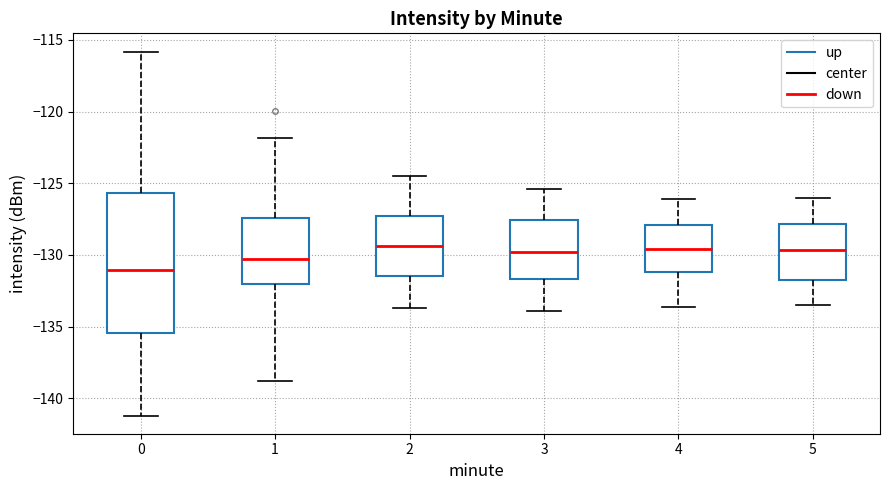

Reading left to right, transcribe this box plot: for each box, give where its median line is, the range the box spans, and where its two whiskers end, as read against the y-axis. The values are not printed on the chart, so give them approximately, as read against the axis.

0: median -131.0, box -135.5 to -125.5, whiskers -141.0 to -116.0
1: median -130.5, box -132.0 to -127.5, whiskers -139.0 to -122.0
2: median -129.5, box -131.5 to -127.5, whiskers -133.5 to -124.5
3: median -130.0, box -131.5 to -127.5, whiskers -134.0 to -125.5
4: median -129.5, box -131.0 to -128.0, whiskers -133.5 to -126.0
5: median -129.5, box -131.5 to -128.0, whiskers -133.5 to -126.0